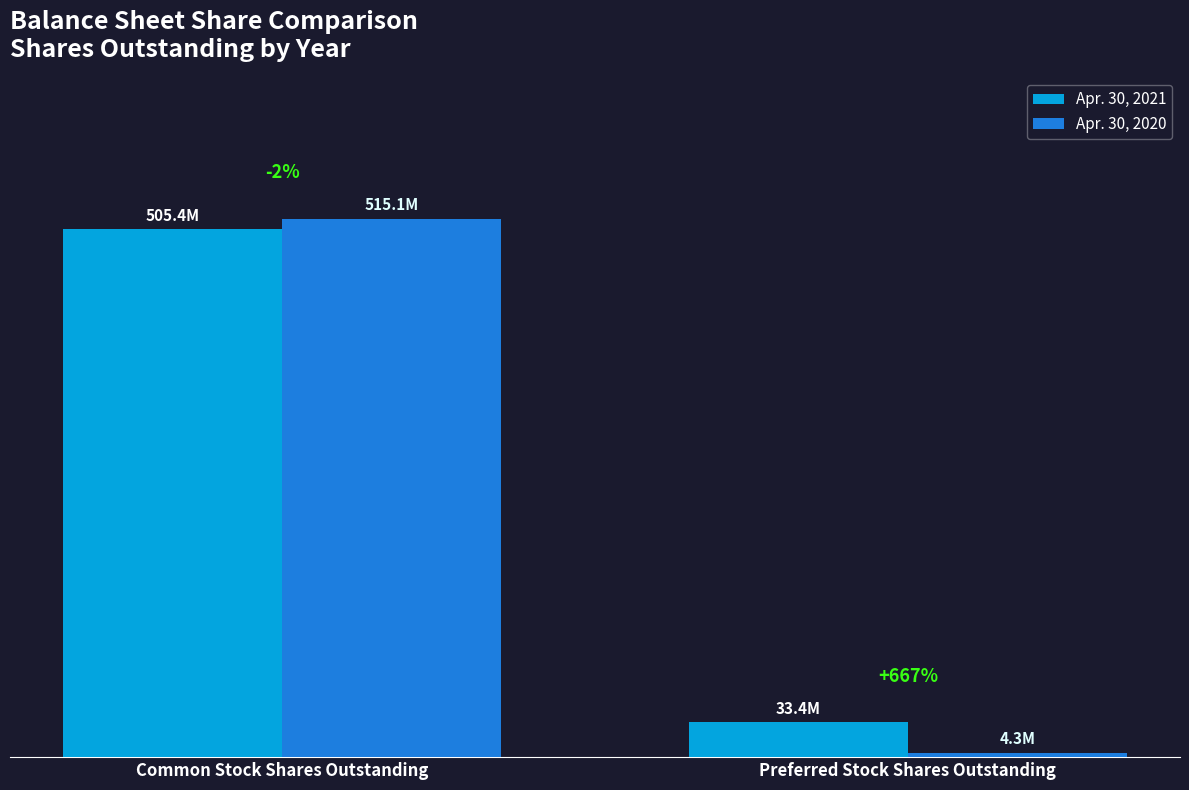

What are all the series names shown in the legend?

Apr. 30, 2021, Apr. 30, 2020